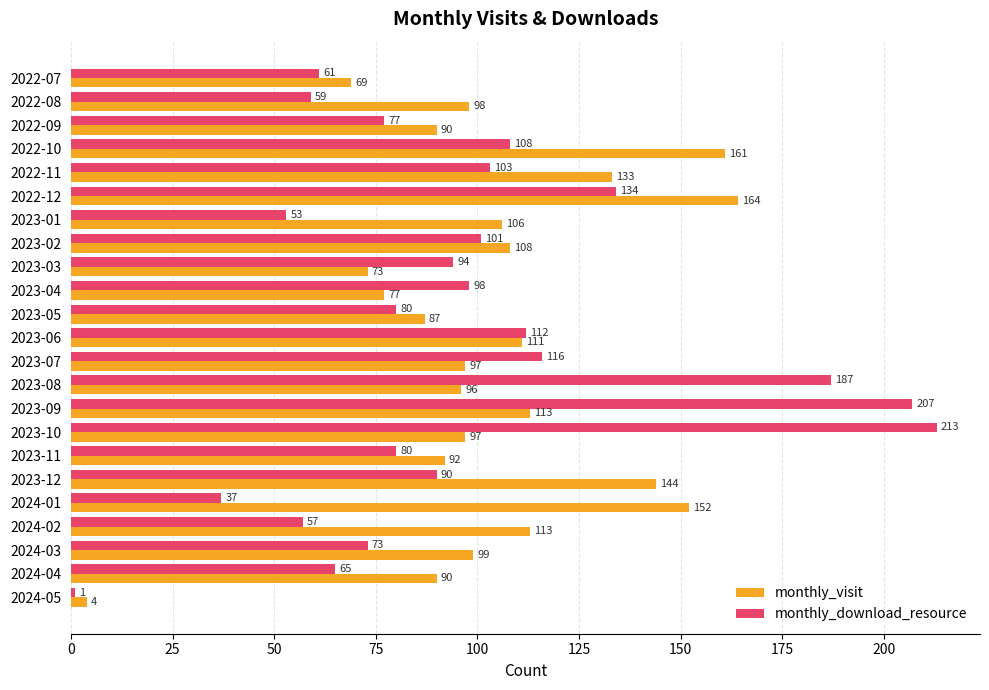

Is it true that monthly_visit equals 108 at 2023-02?

True